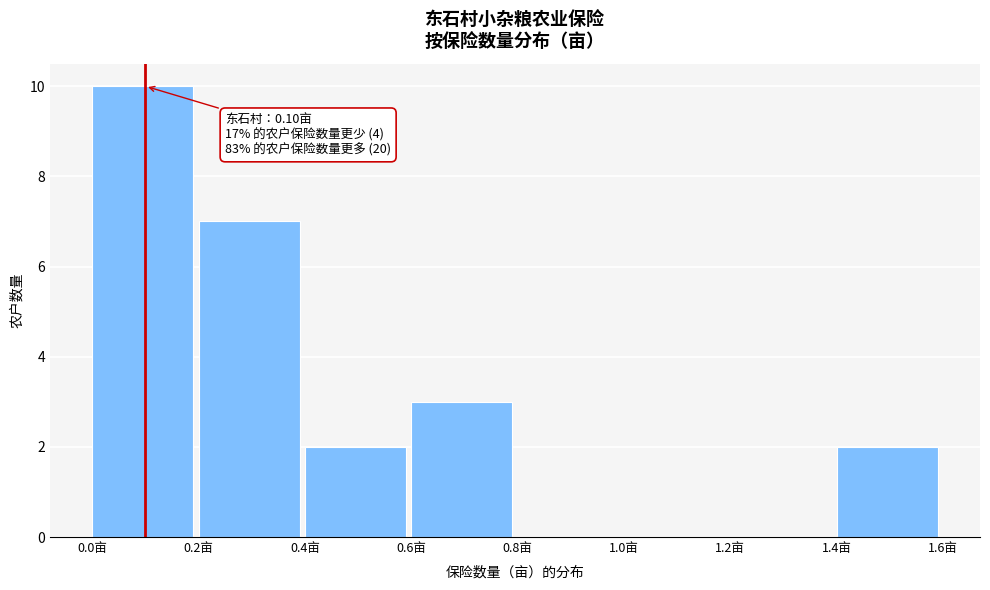

Over which range of the x-axis is the bar tallest?

0.0 to 0.2